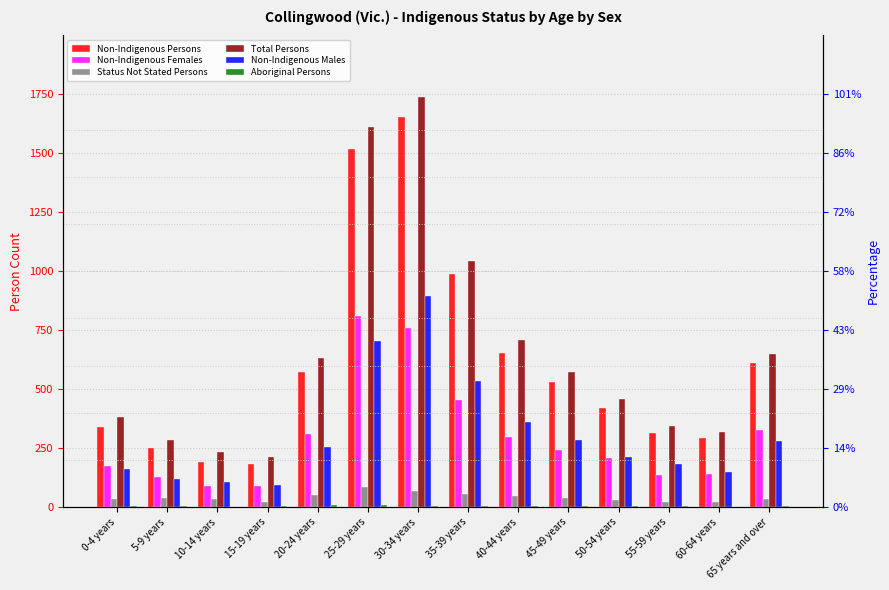

What is the spread (max minus min) of values at 40-44 years?

703